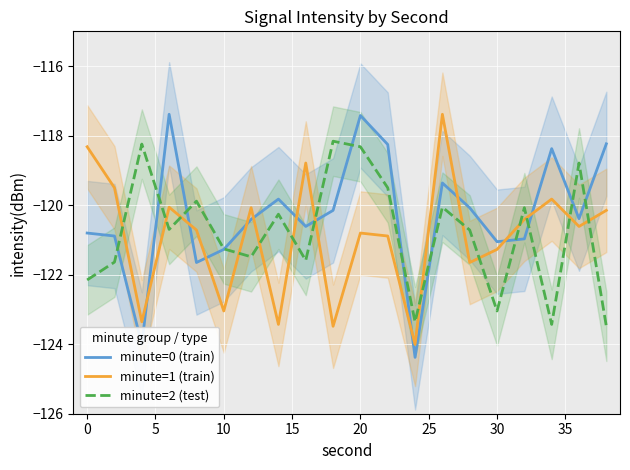

The minute=1 (train) series shows -209.7 at 30. True or false?

False